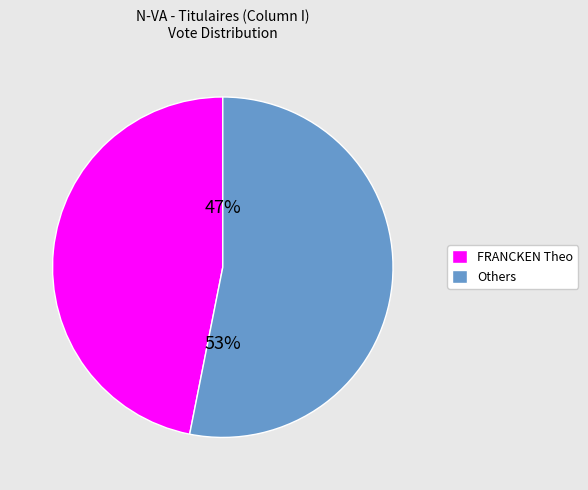

To the nearest percent, what percentage of the pie is FRANCKEN Theo?

47%